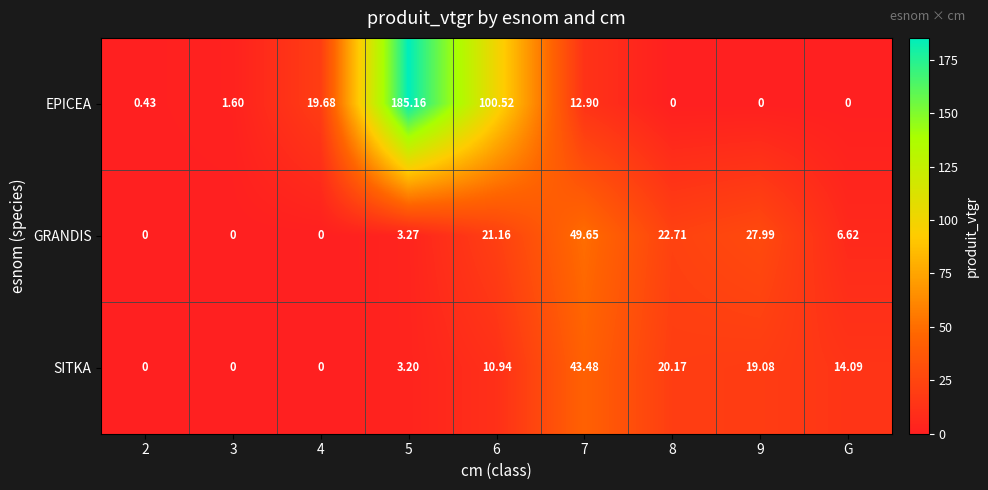

Count the number of categories in the chart.

9